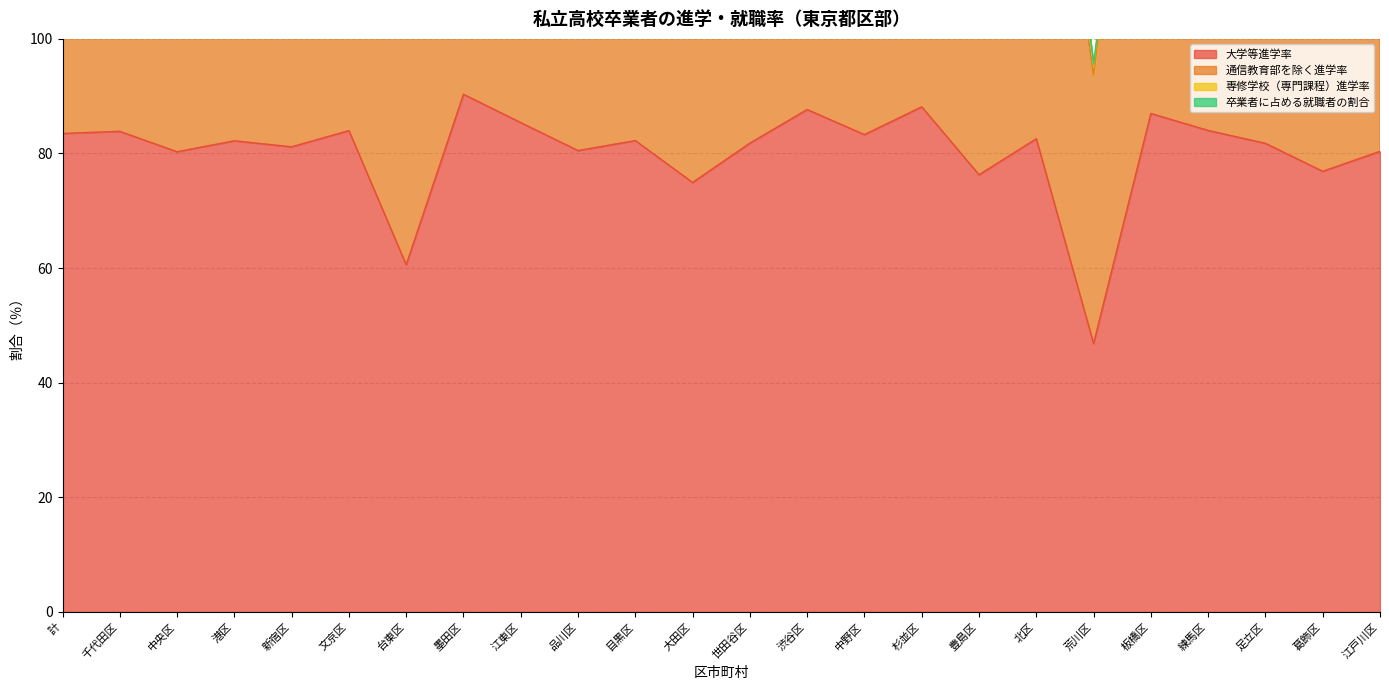

What is the highest value of the 大学等進学率 series?

90.3